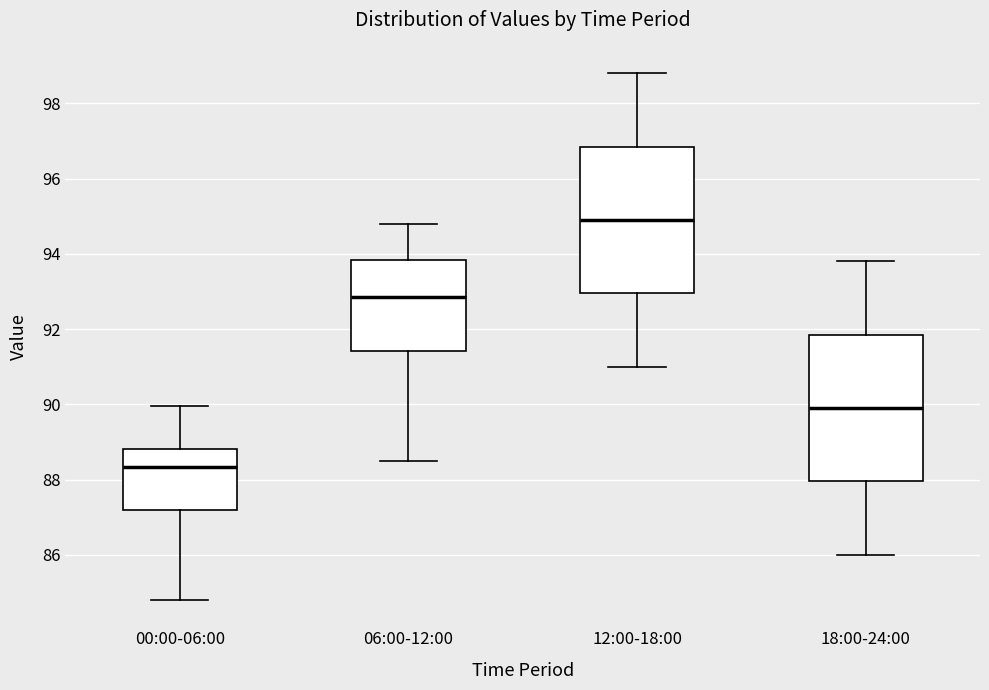

Where does the median line of the box for 06:00-12:00 sit on the y-axis? The values are not printed on the chart, so give them approximately, as read against the axis.

92.8